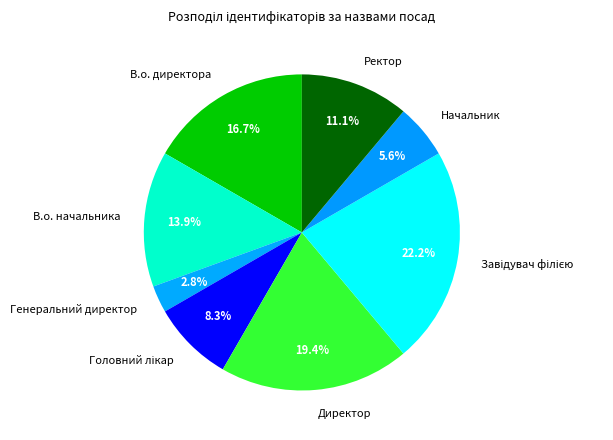

Which category has the smallest portion of the pie?

Генеральний директор